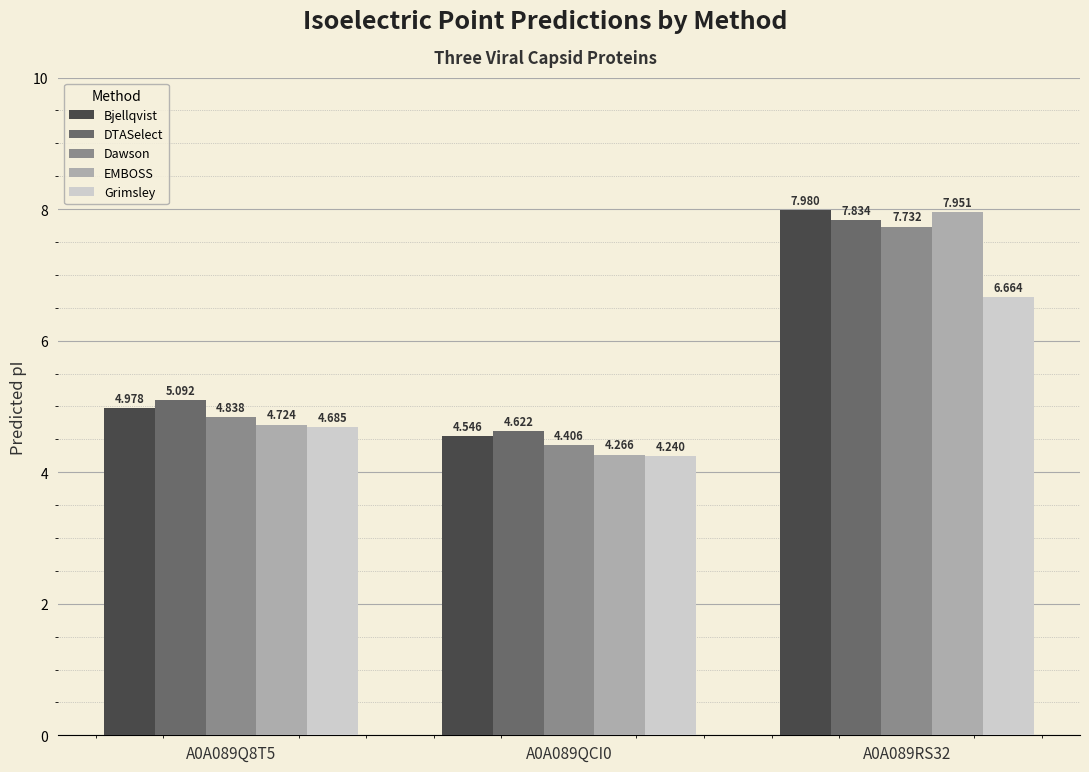

Rank the series at A0A089RS32 from highest to lowest value.

Bjellqvist, EMBOSS, DTASelect, Dawson, Grimsley